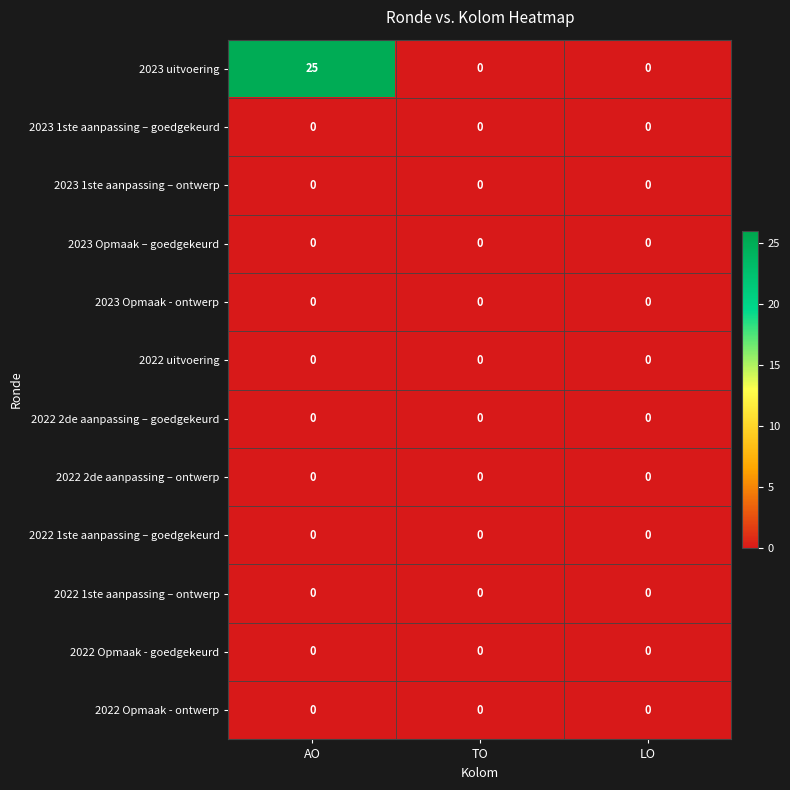

The 2022 2de aanpassing – ontwerp series shows 0 at LO. True or false?

True